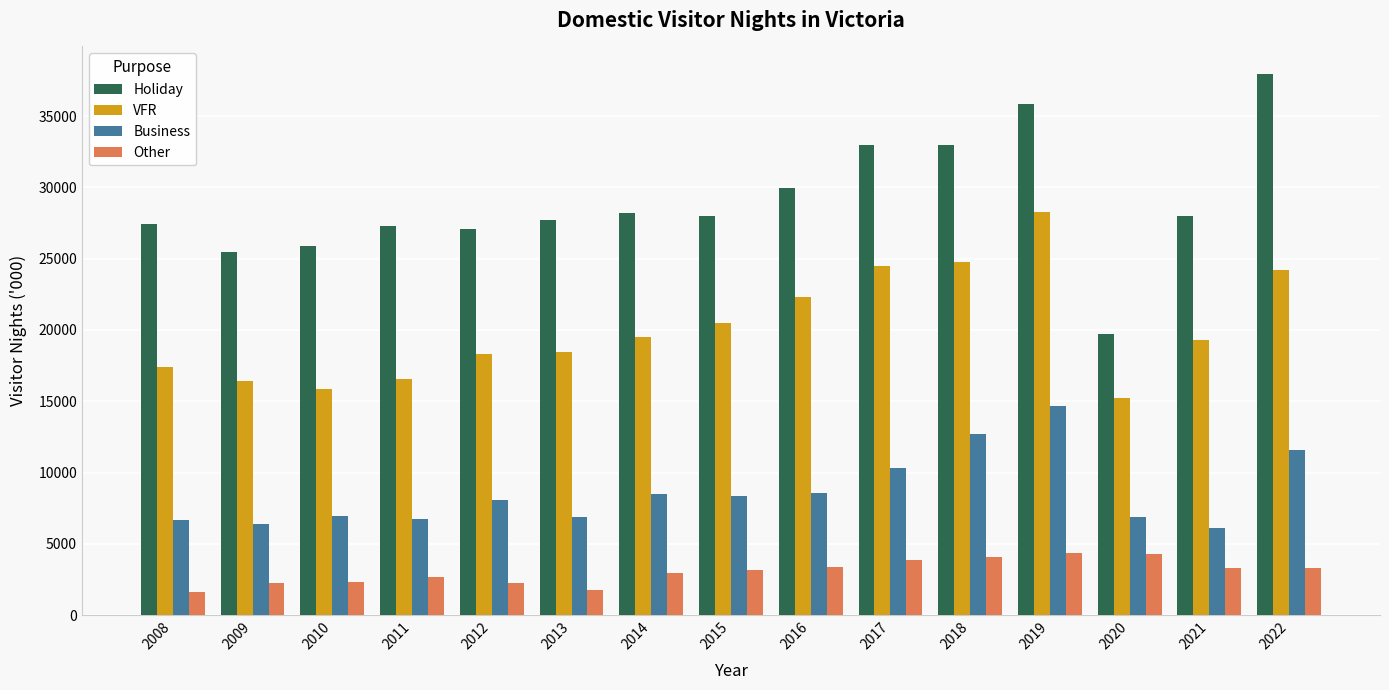

What is the average value of the Other series?

3040